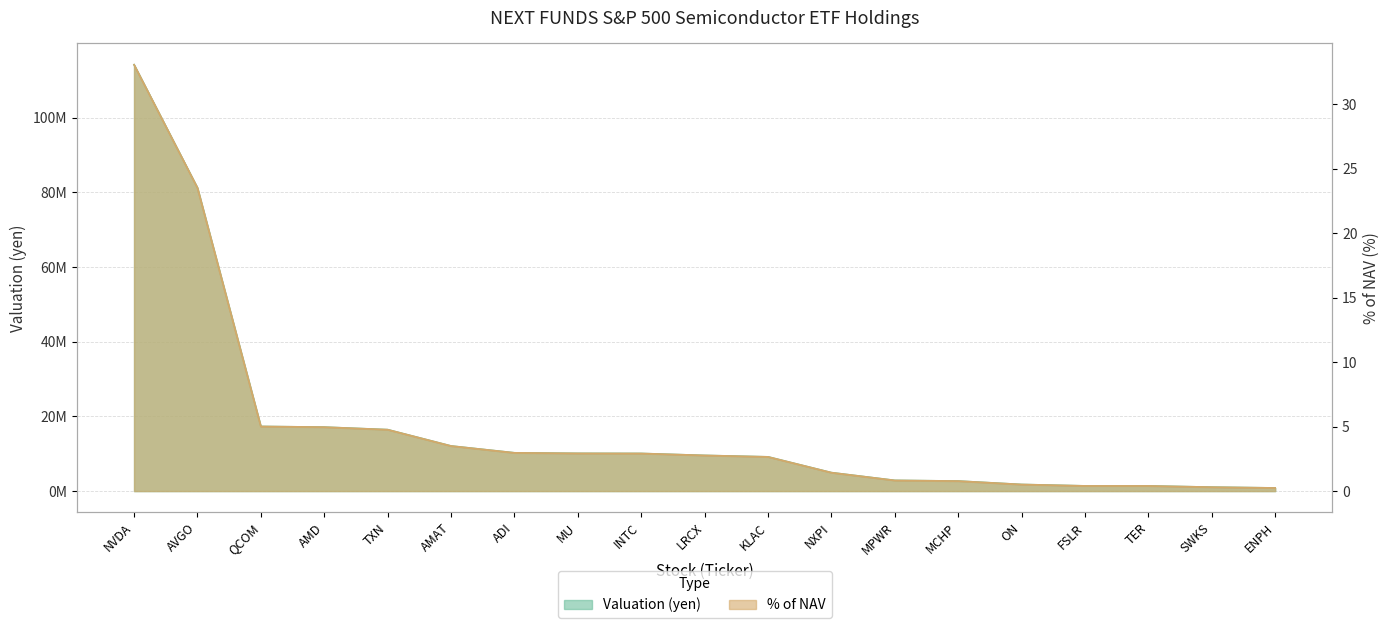

Read the % of NAV value at KLAC.

2.7